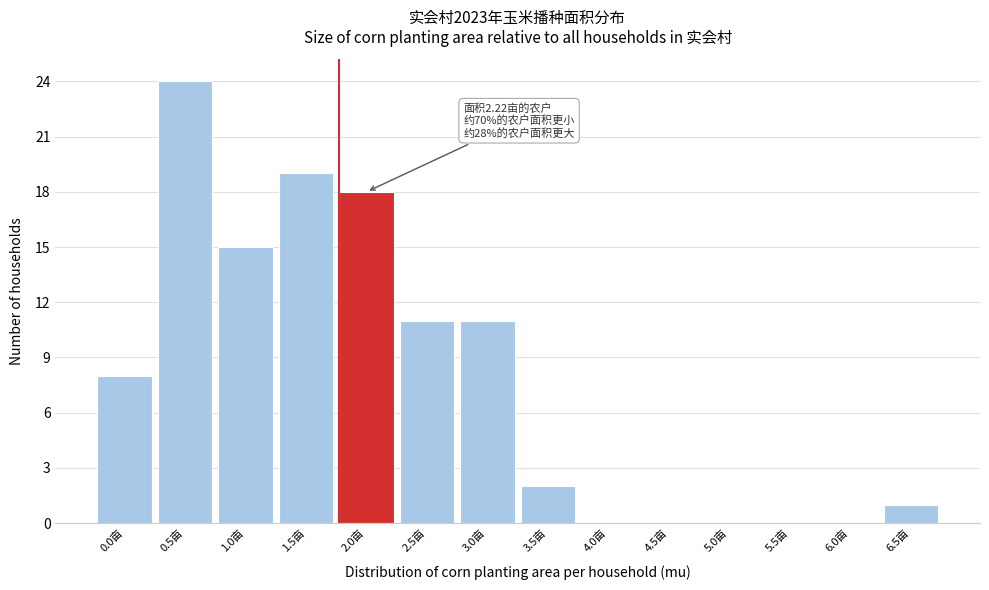

Reading right to left, list all the values displayed in this chart.

6.5亩=1	6.0亩=0	5.5亩=0	5.0亩=0	4.5亩=0	4.0亩=0	3.5亩=2	3.0亩=11	2.5亩=11	2.0亩=18	1.5亩=19	1.0亩=15	0.5亩=24	0.0亩=8